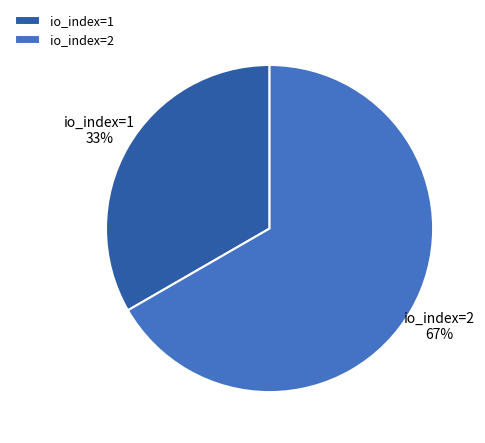

Does any single category account for the majority?

Yes